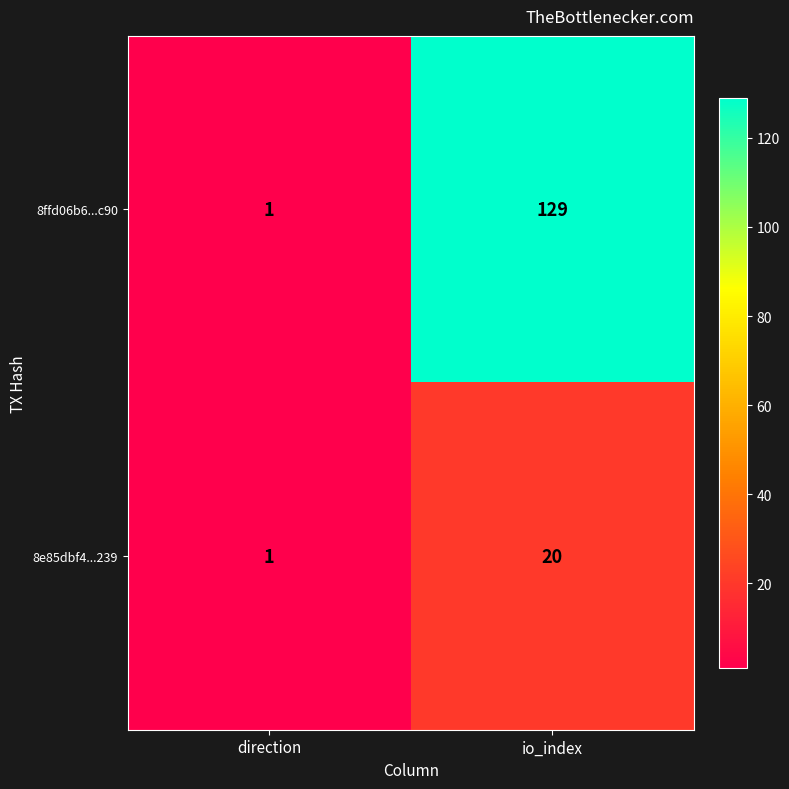

List the series in order of their peak value, highest first.

8ffd06b6...c90, 8e85dbf4...239